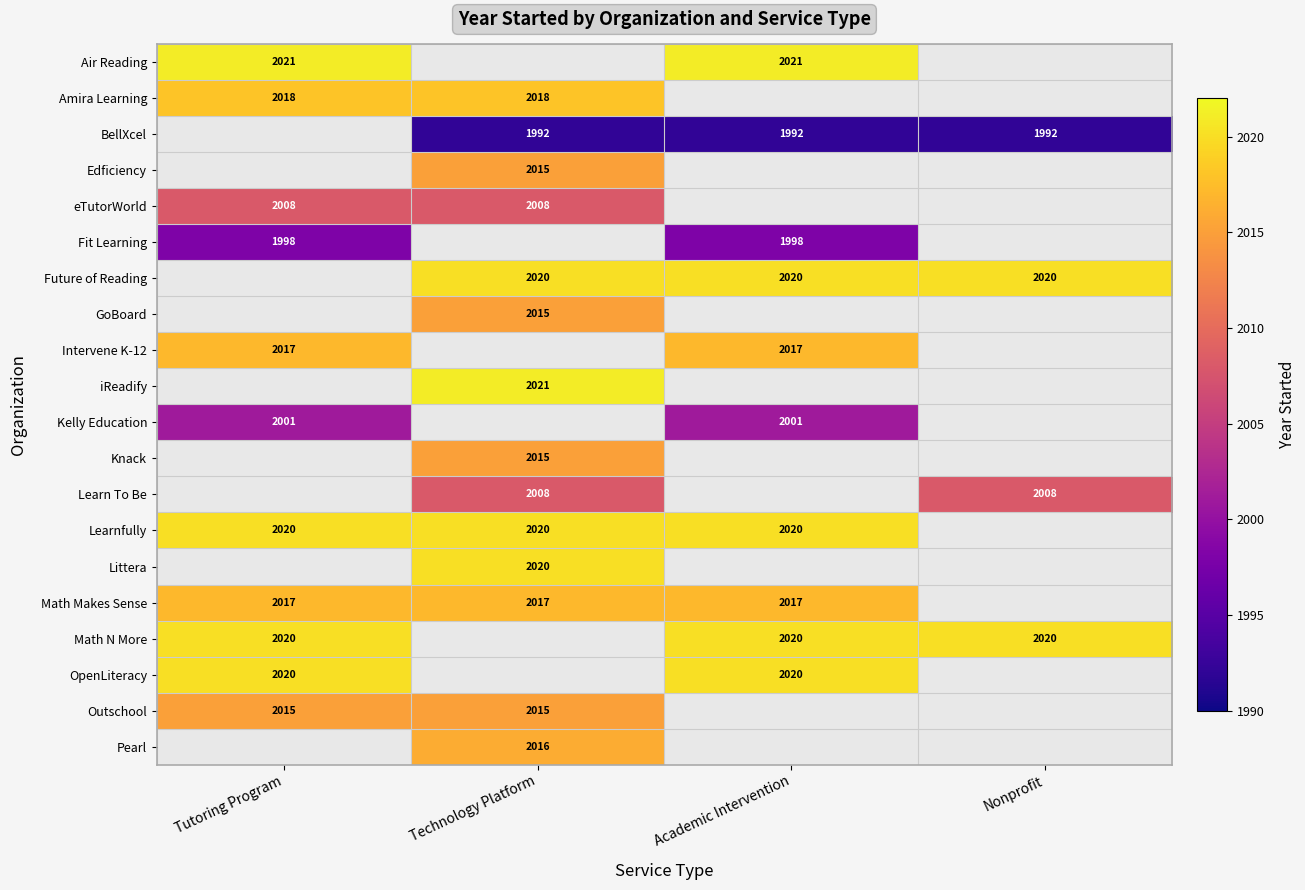

How many series are shown in this chart?

20